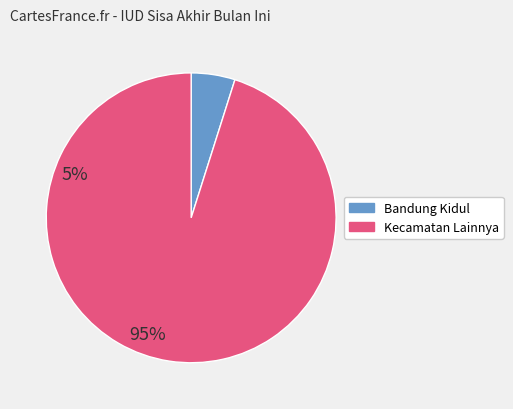

Is there any slice that represents more than half of the pie?

Yes